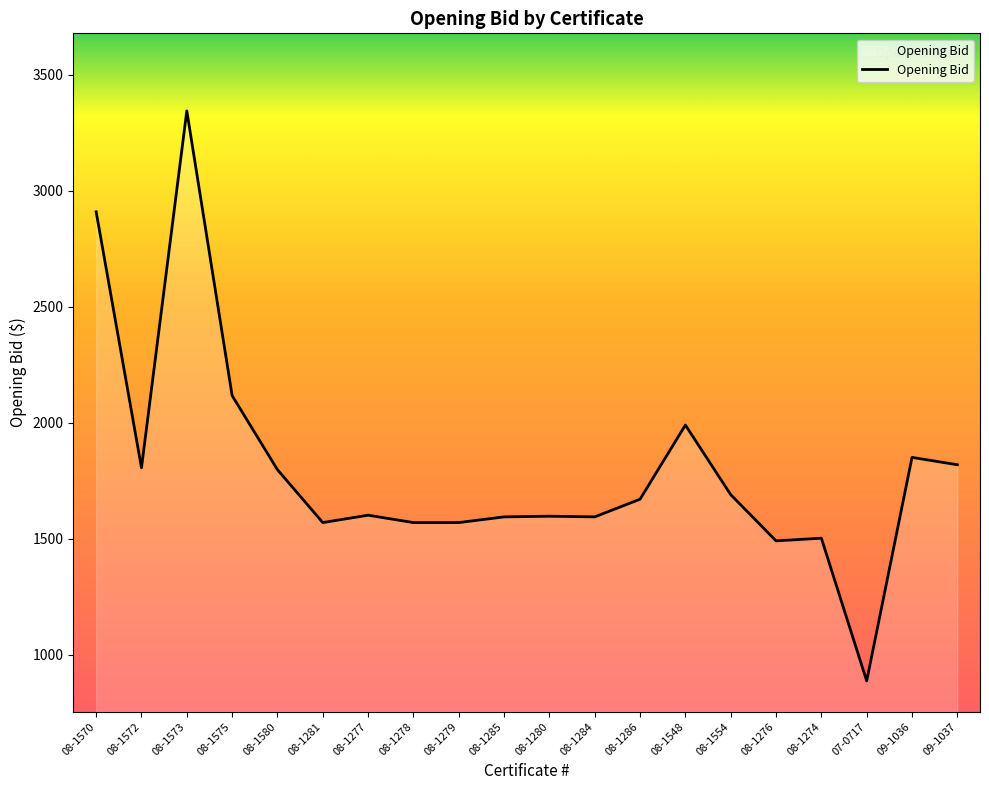

At which category does the data reach its first local peak?

08-1573